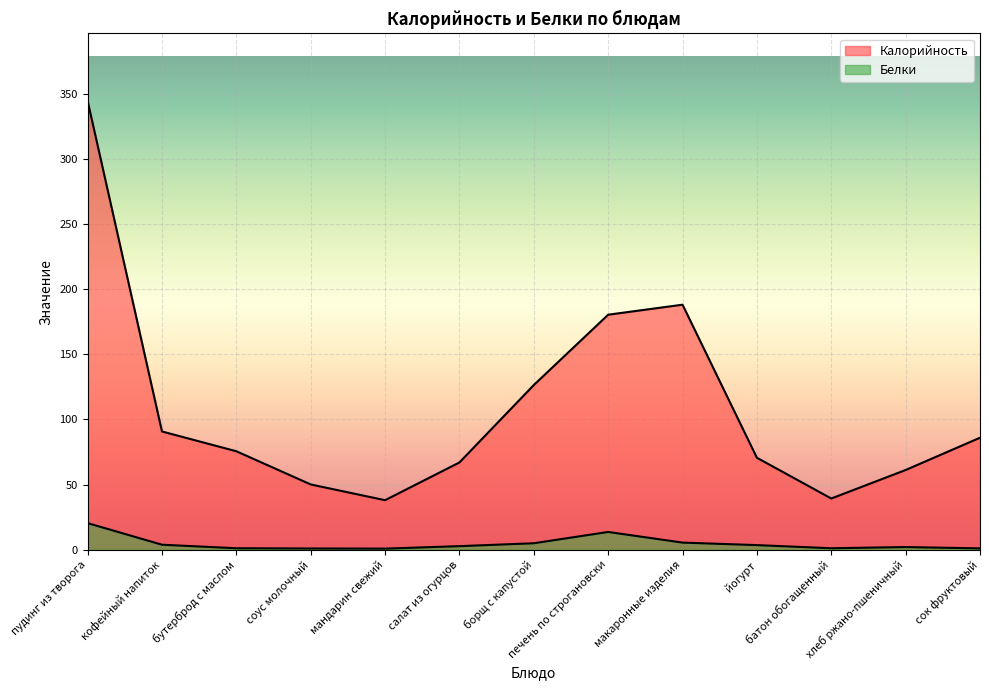

Is the value of Калорийность at йогурт greater than the value of Белки at батон обогащенный?

Yes